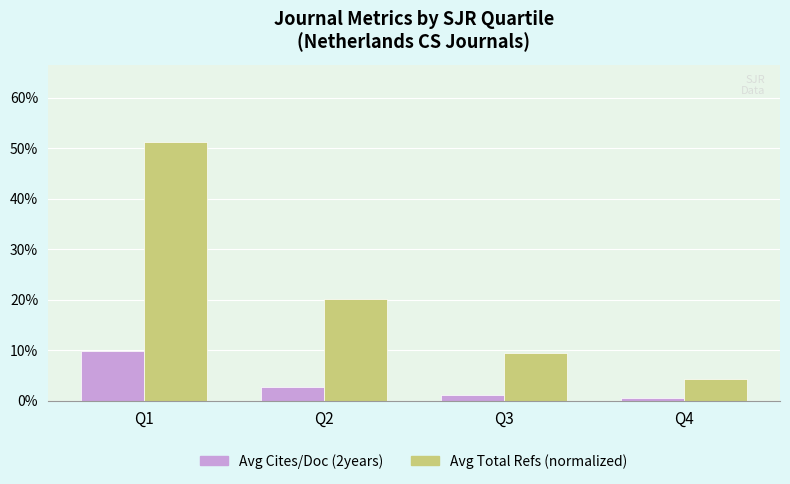

Reading right to left, extract all data points from this chart.

Avg Cites/Doc (2years): Q4=0.6	Q3=1.2	Q2=2.8	Q1=9.8
Avg Total Refs (normalized): Q4=4.3	Q3=9.5	Q2=20.1	Q1=51.2